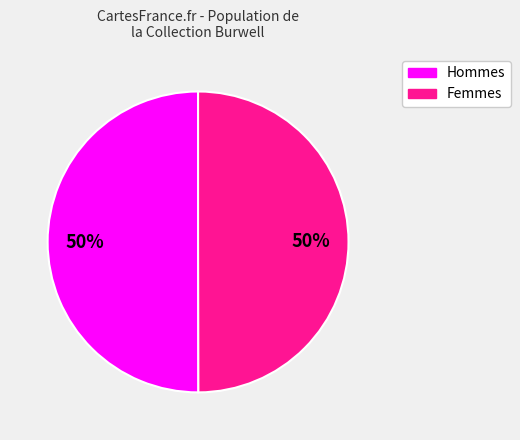

To the nearest percent, what percentage of the pie is Hommes?

50%